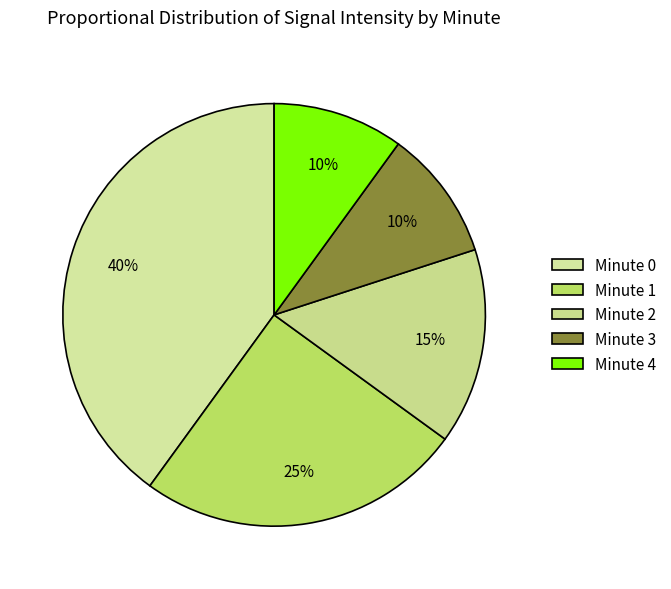

To the nearest percent, what is the combined percentage of Minute 2 and Minute 4?

25%